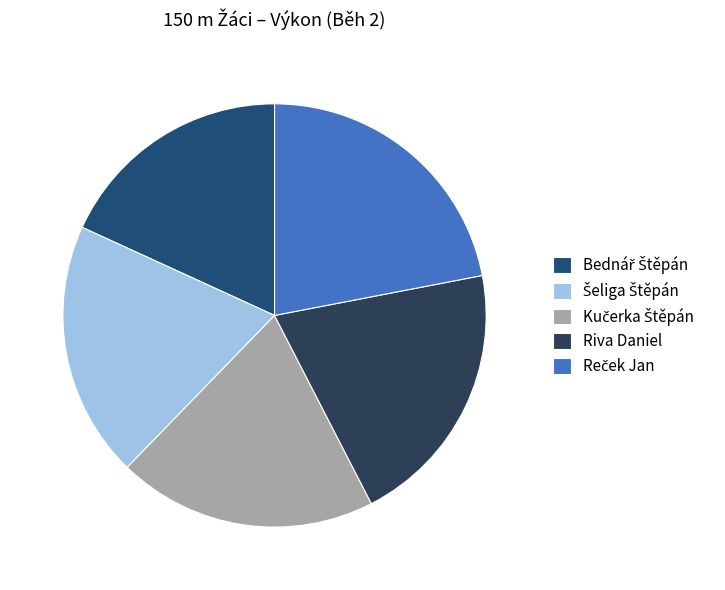

How many segments does this pie chart have?

5